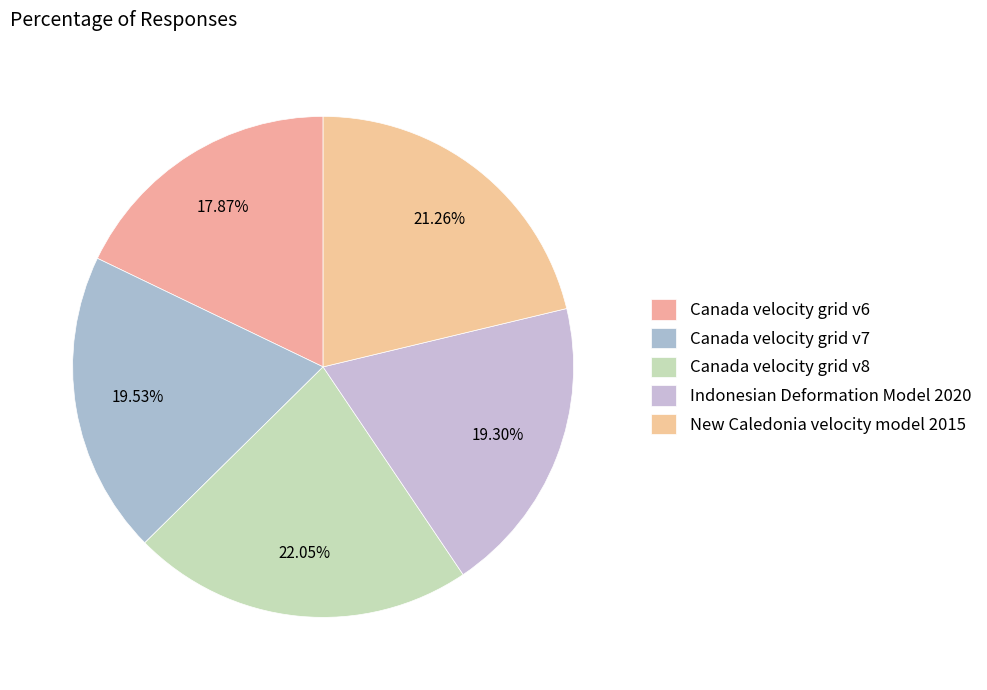

Between New Caledonia velocity model 2015 and Indonesian Deformation Model 2020, which is larger?

New Caledonia velocity model 2015